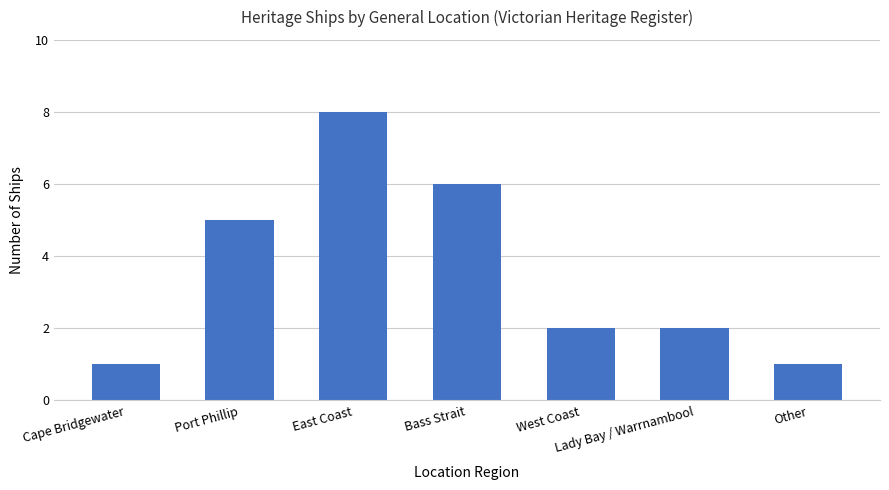

What is the label of the 2nd bar from the left?

Port Phillip